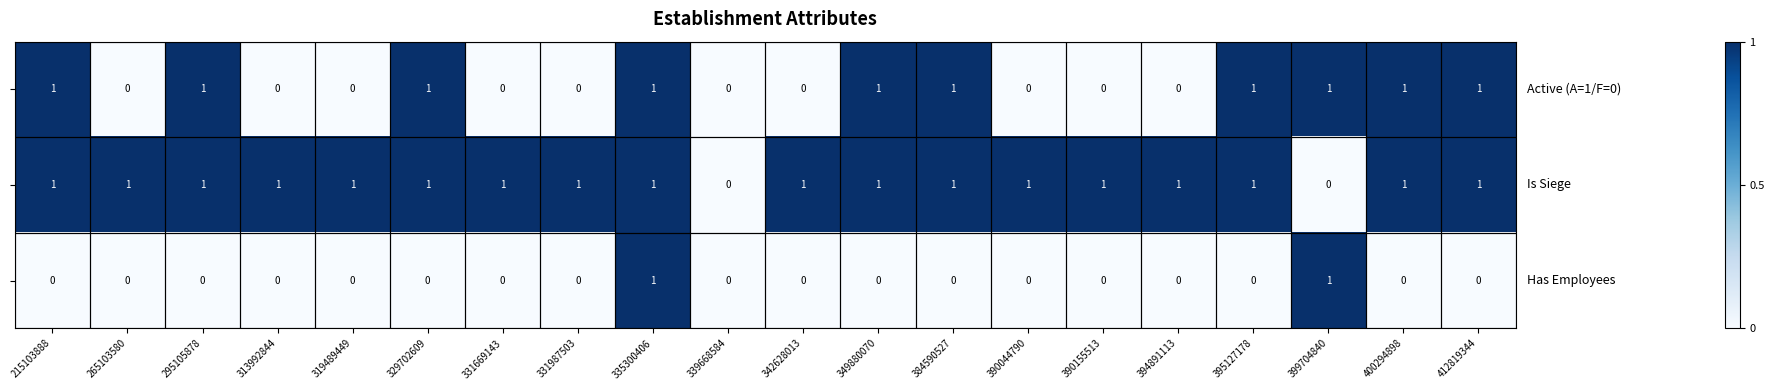

At which category is the sum across all series the highest?

335300406